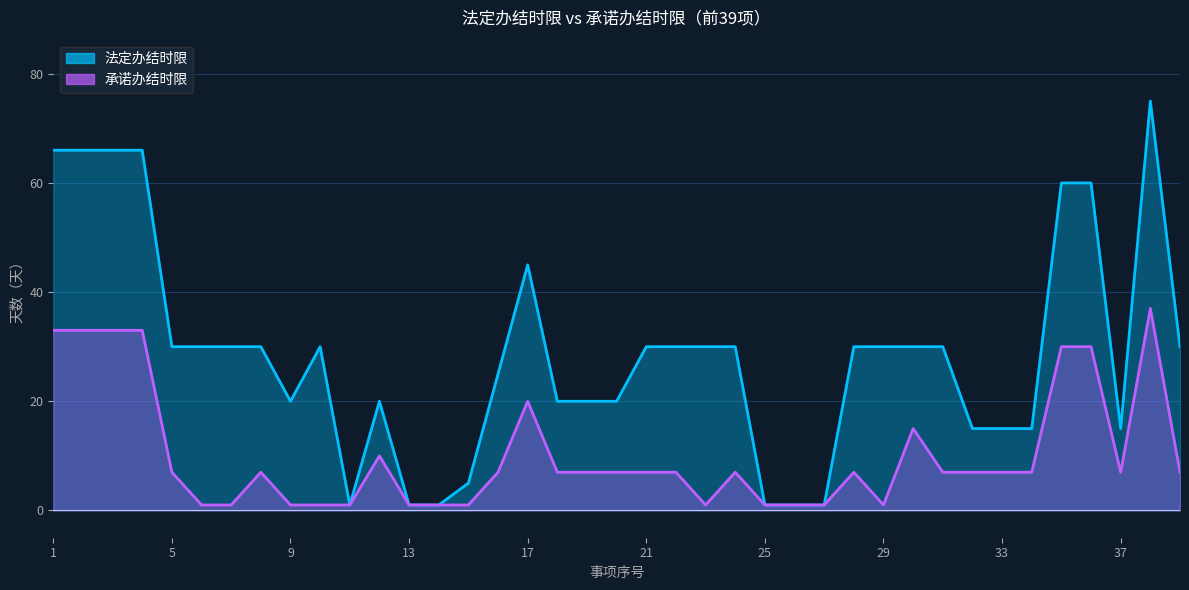

List the series in order of their peak value, lowest first.

承诺办结时限, 法定办结时限